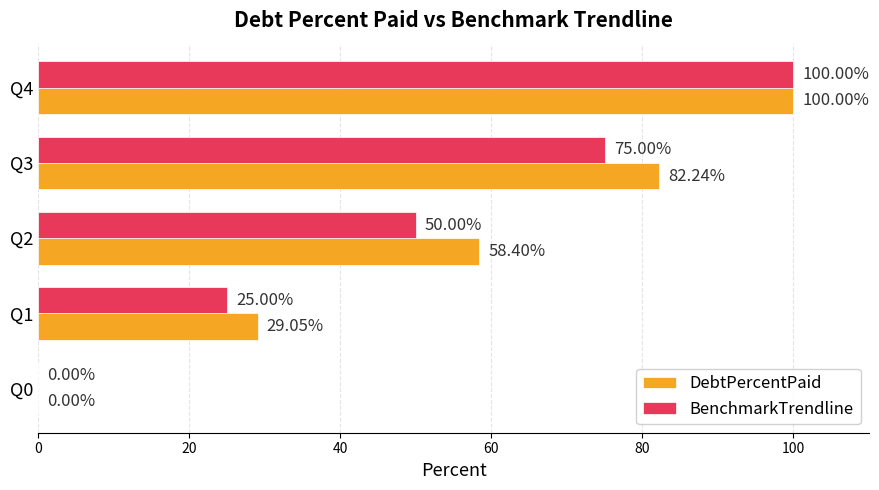

What is the greatest value displayed?

100.0